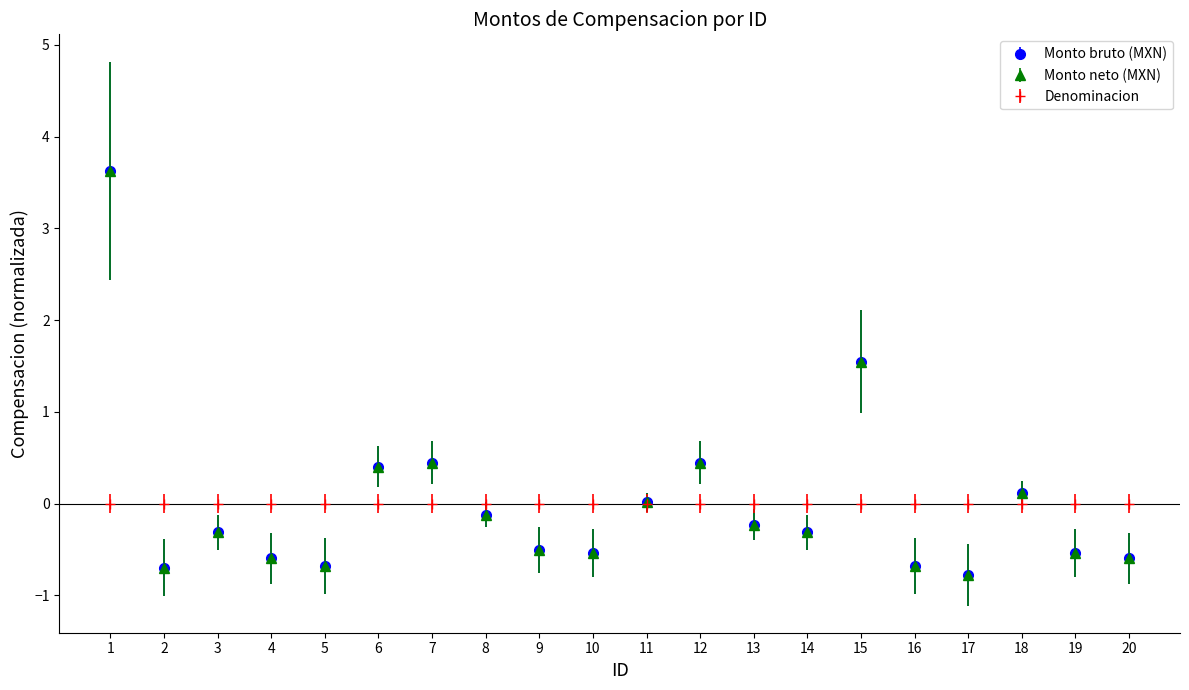

Is this an area chart (filled region under the line)?

No